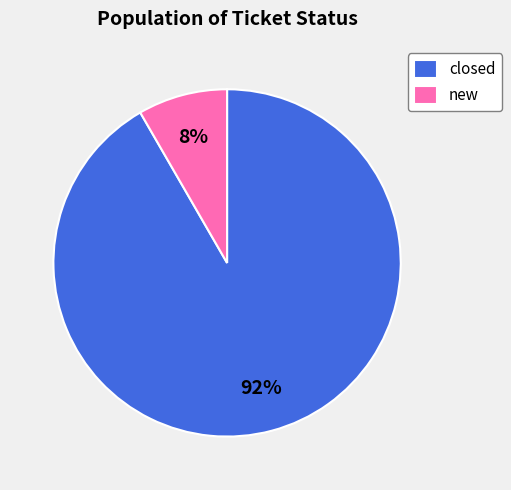

Rank the categories by value from highest to lowest.

closed, new